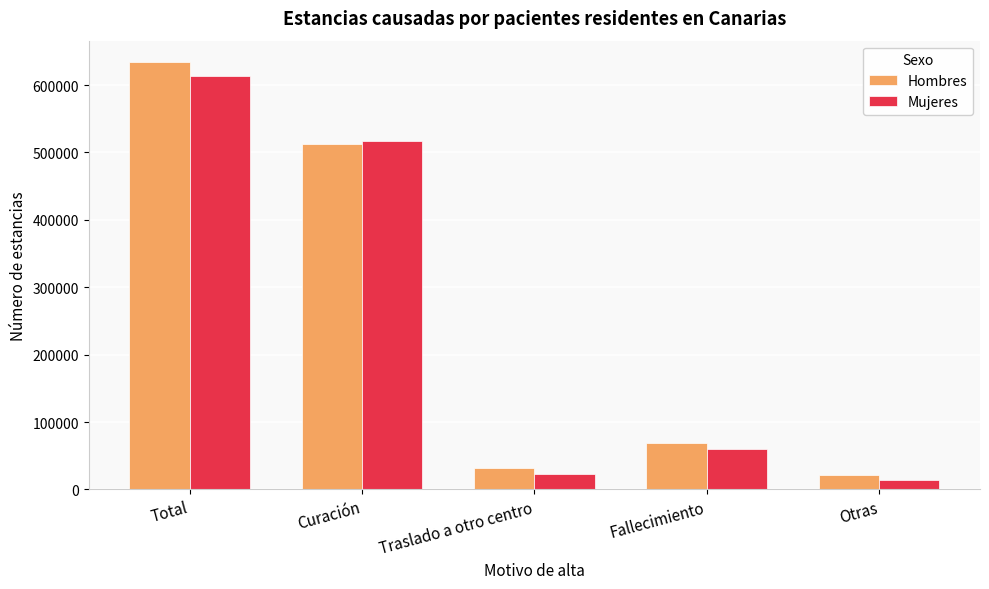

Count the number of categories in the chart.

5